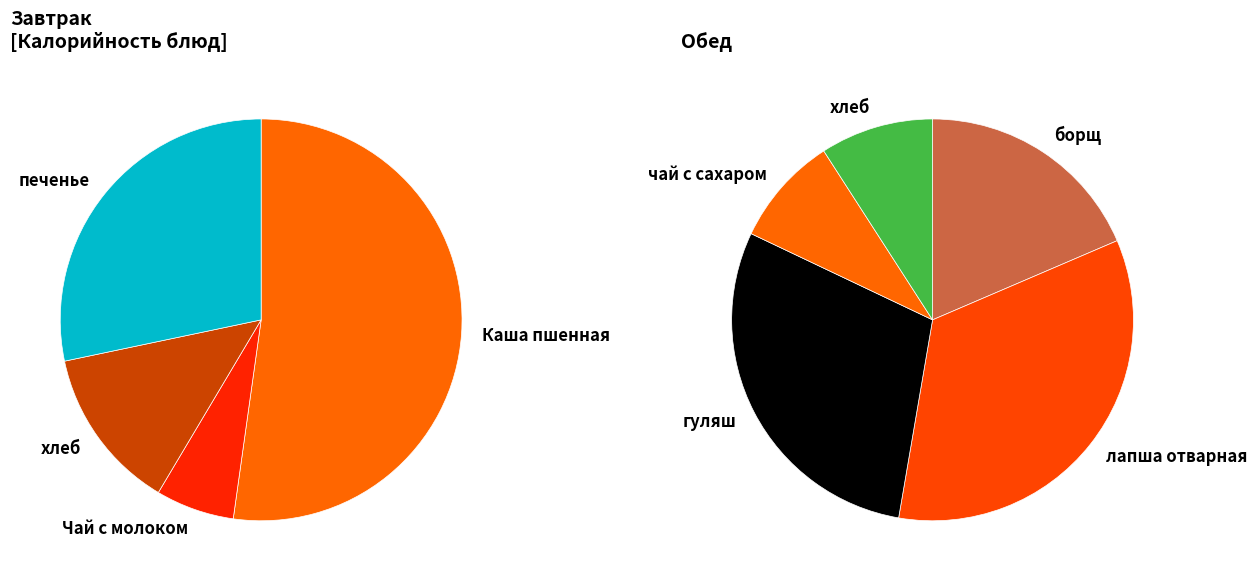

To the nearest percent, what is the average slice percentage?

11%